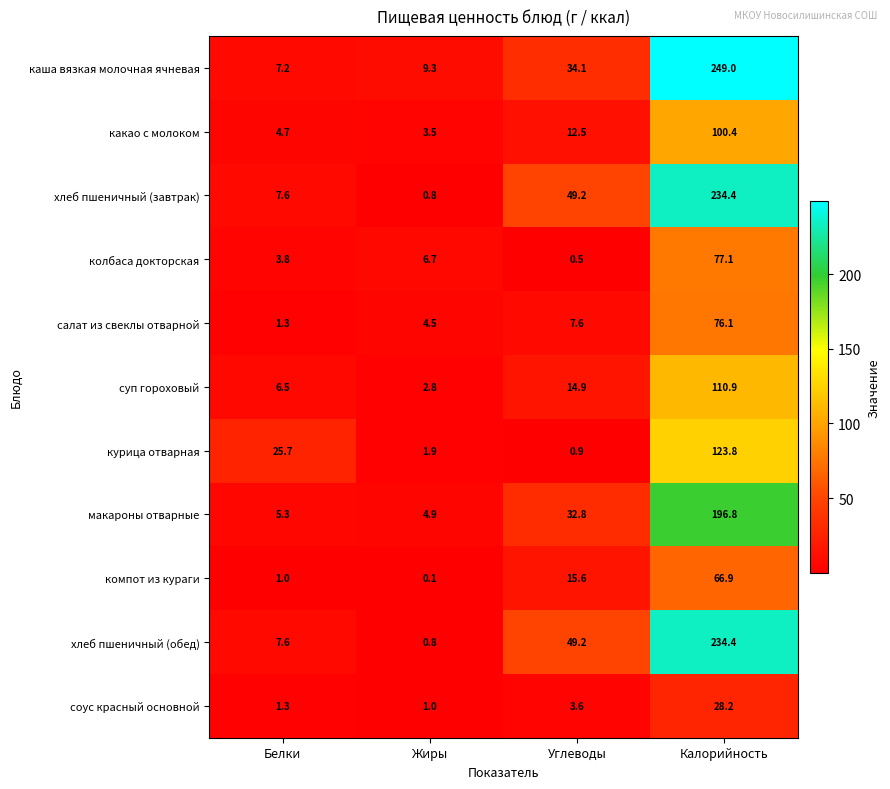

What is the sum of the суп гороховый values at Жиры and Углеводы?

17.7